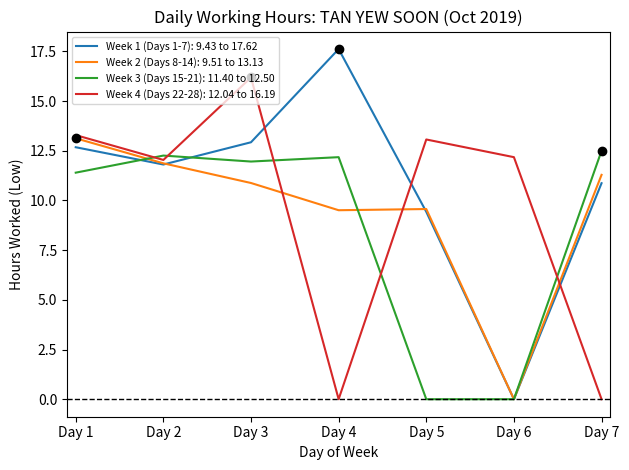

After their last crossing, which series has the higher values: Week 4 (Days 22-28): 12.04 to 16.19 or Week 3 (Days 15-21): 11.40 to 12.50?

Week 3 (Days 15-21): 11.40 to 12.50